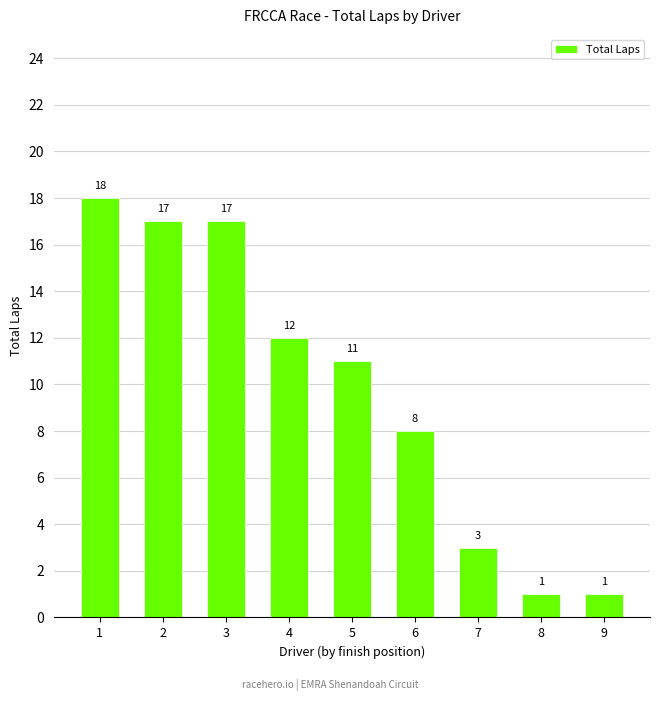

At which label is the value closest to 9?

6